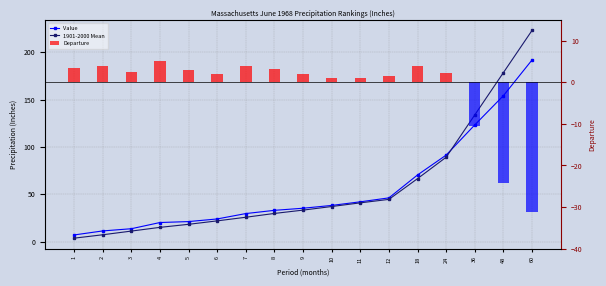

Is the value of Value at 4 greater than the value of 1901-2000 Mean at 8?

No